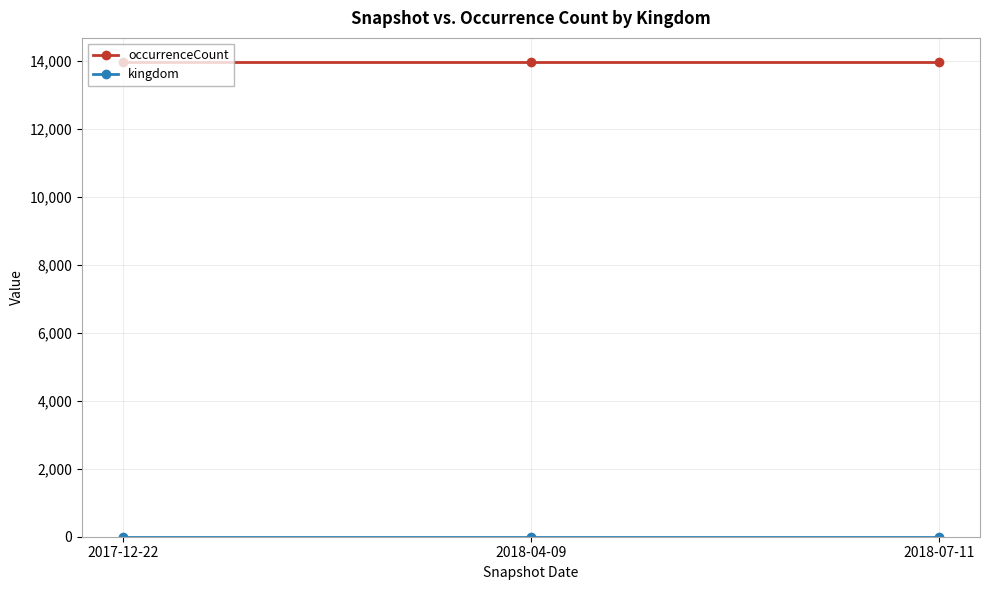

Which series has the largest total across all categories?

occurrenceCount